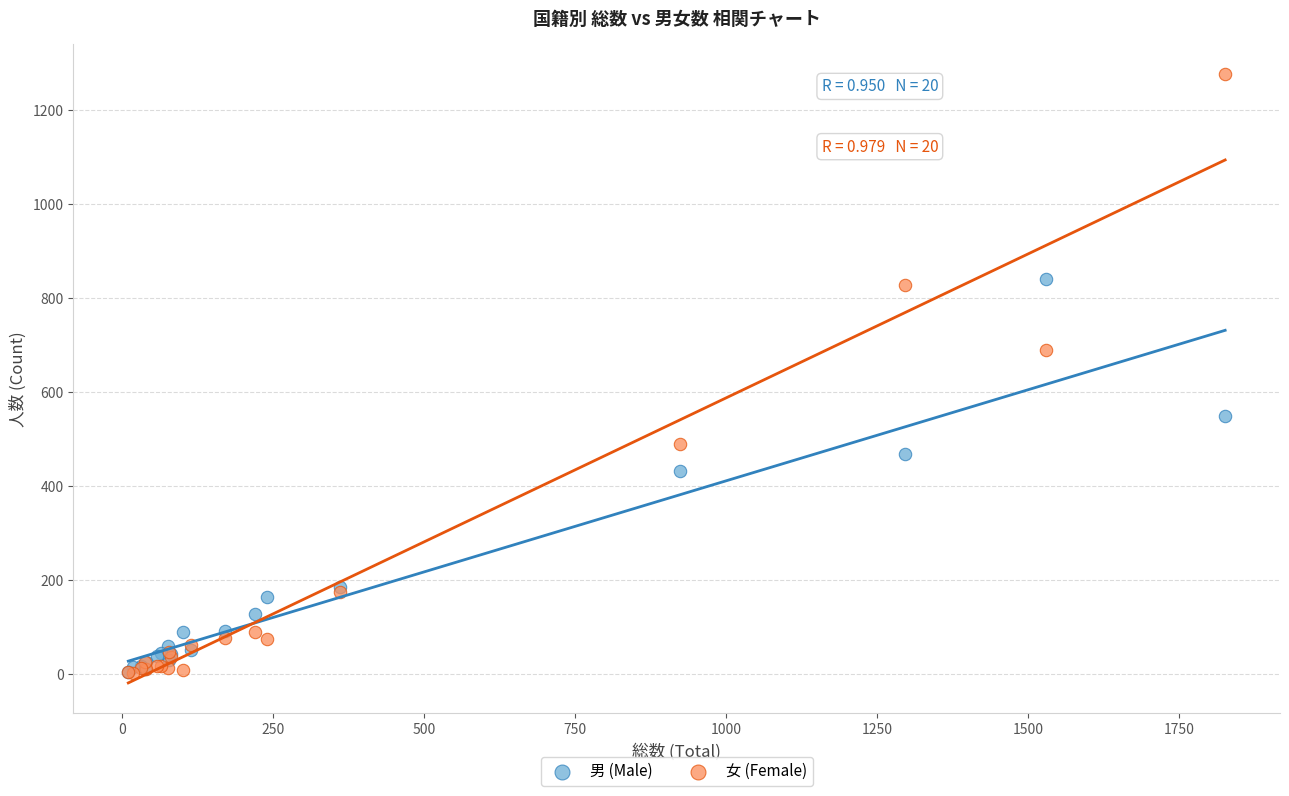

In the 女 (Female) series, what Y value is closest to 639?

689